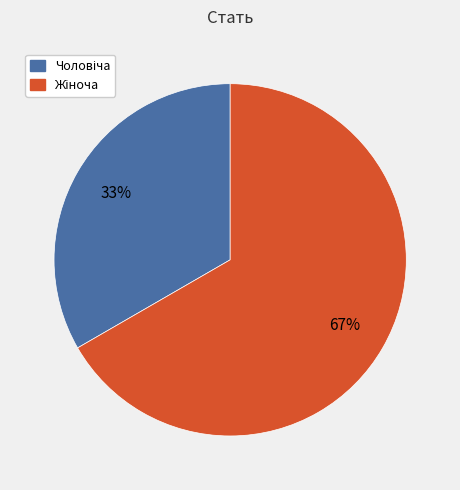

Does any single category account for the majority?

Yes